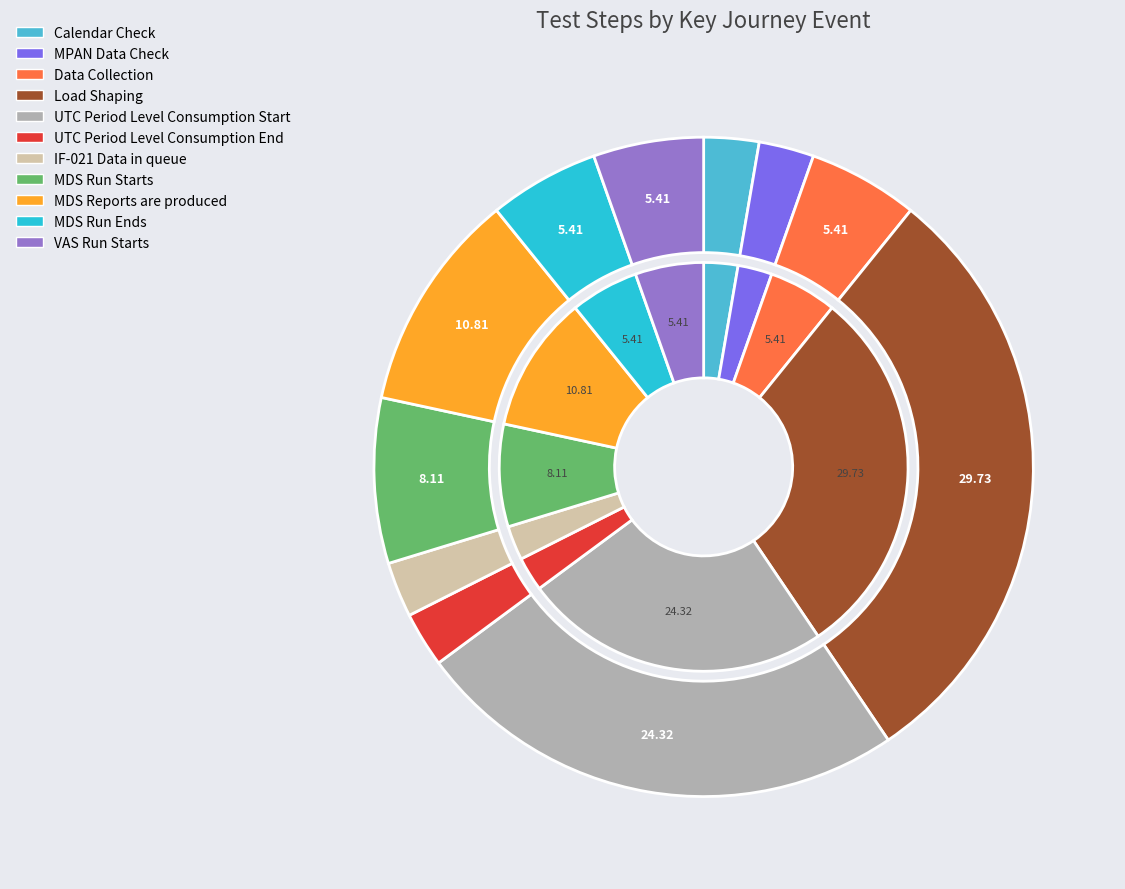

What is the ratio of the value at UTC Period Level Consumption End to the value at MPAN Data Check?

1.0